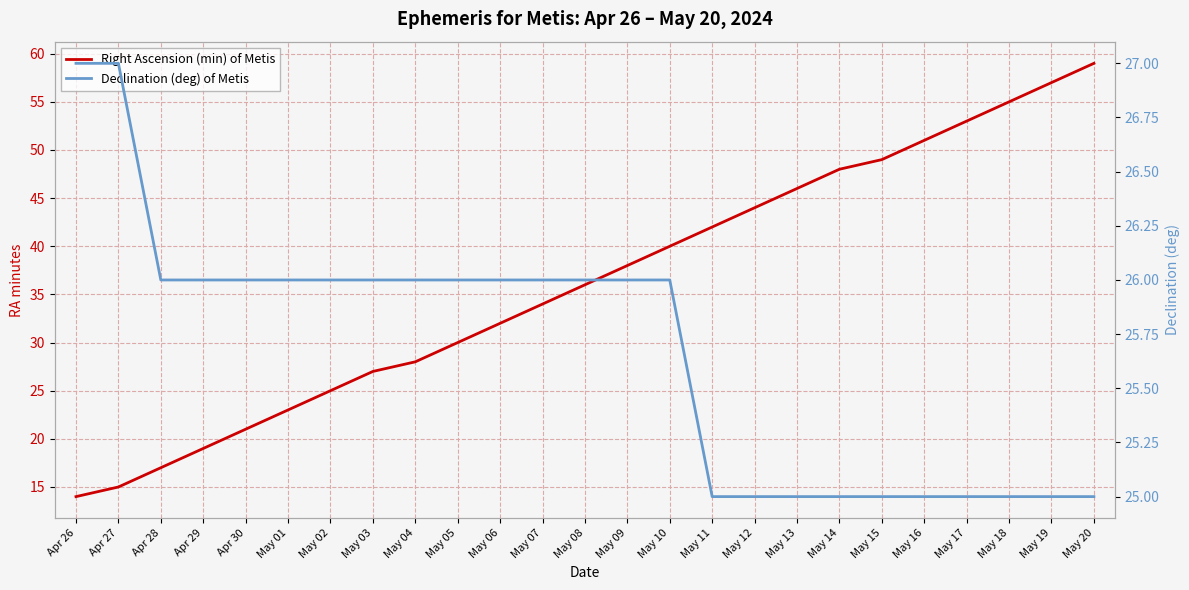

What is the difference between the second highest and second lowest values in the Right Ascension (min) of Metis series?

42